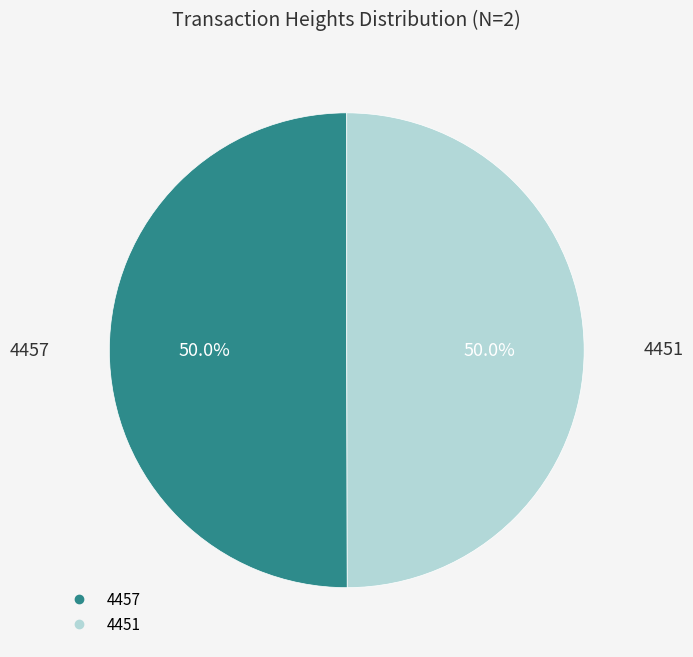

Approximately how many times larger is the value at 4451 compared to 4457?

1.0